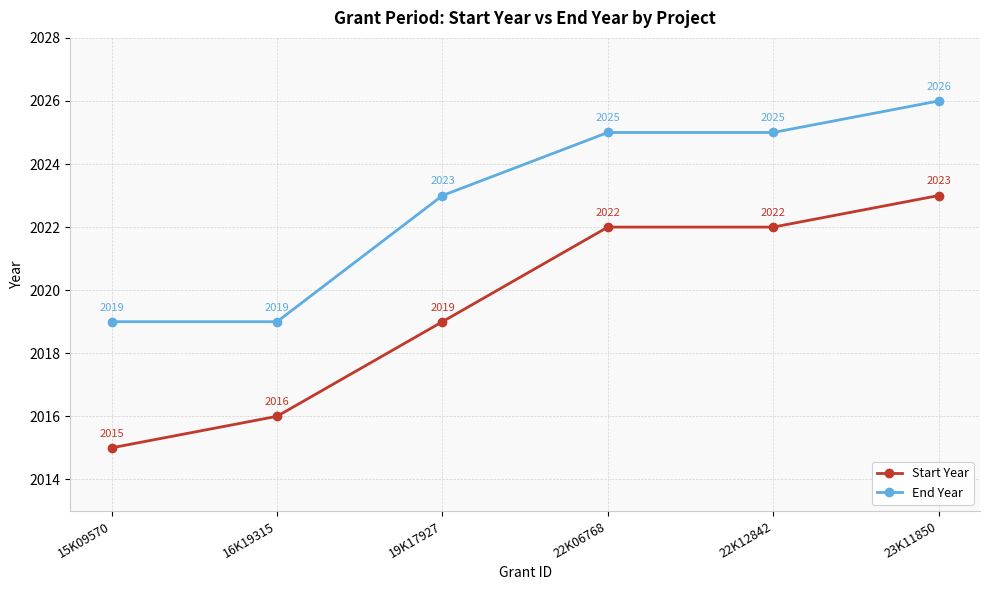

What value does the End Year series have at 22K06768?

2025